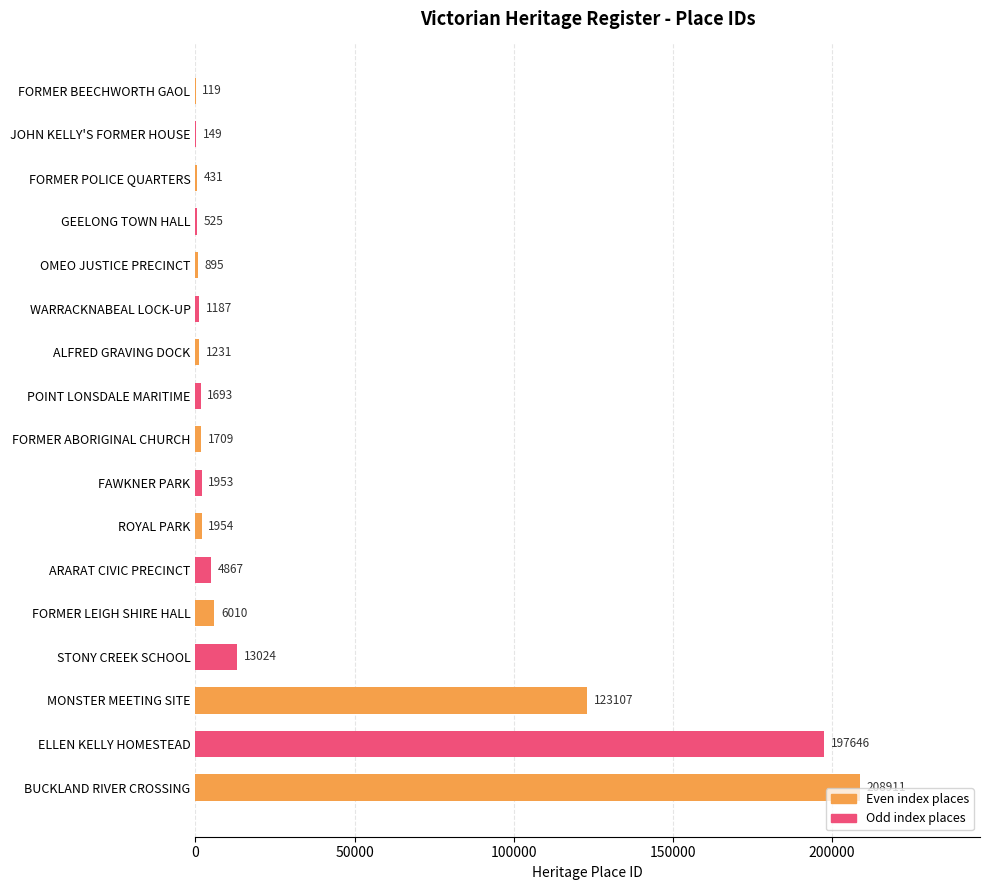

Does the chart contain stacked bars?

No